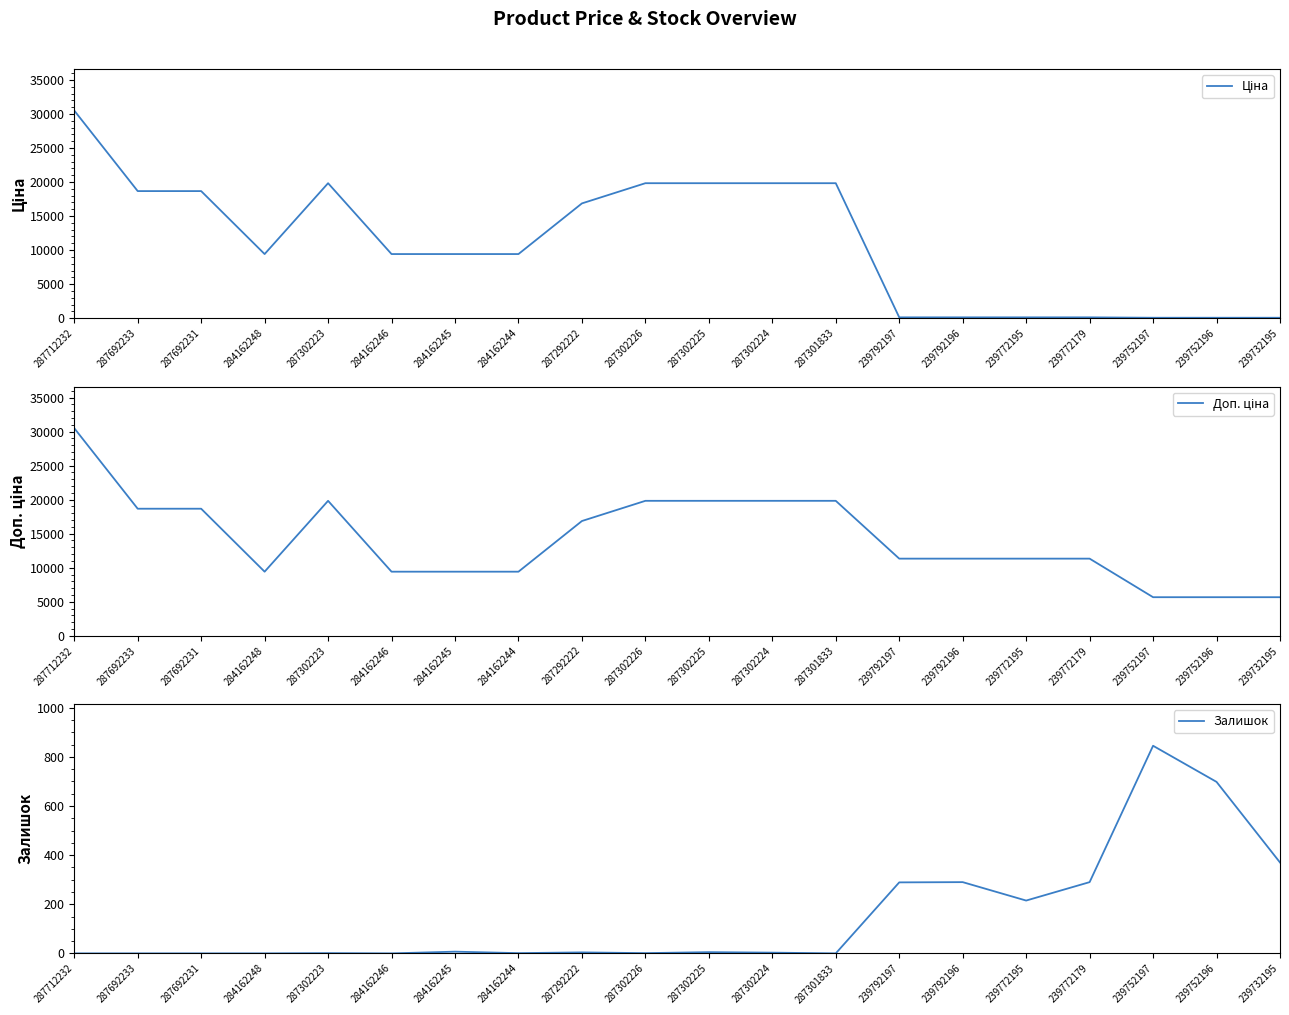

Is the value of Доп. ціна at 284162246 greater than the value of Ціна at 284162248?

No